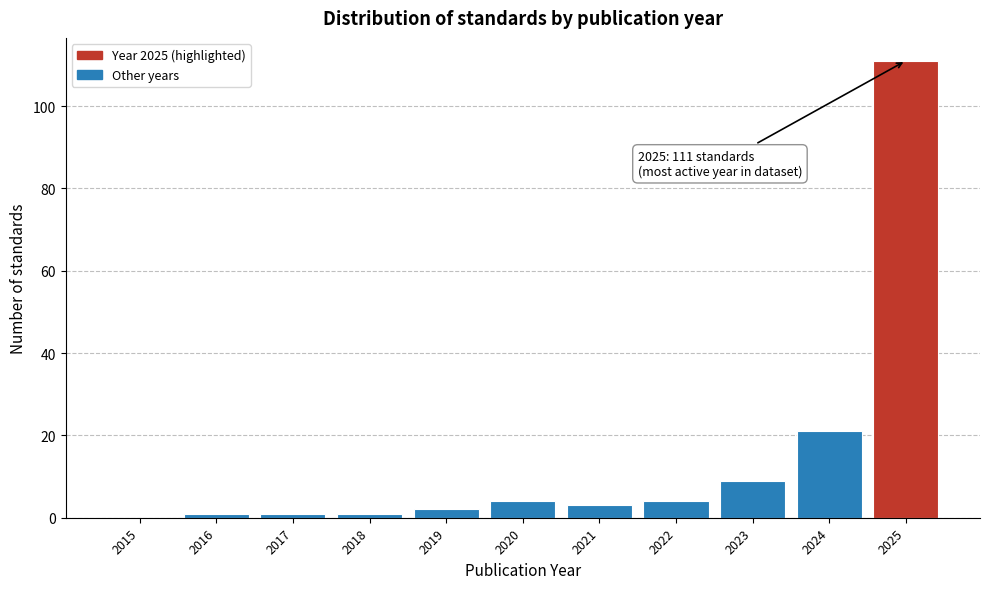

Reading left to right, transcribe all the data shown in this chart.

2015=0	2016=1	2017=1	2018=1	2019=2	2020=4	2021=3	2022=4	2023=9	2024=21	2025=111